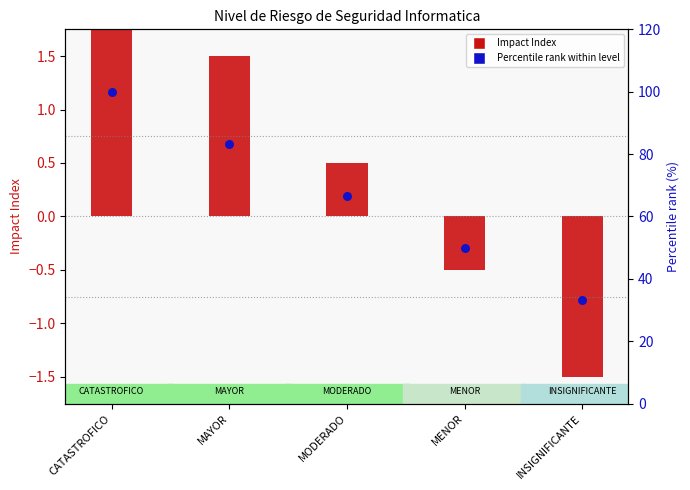

Which series has the largest total across all categories?

Percentile rank within level